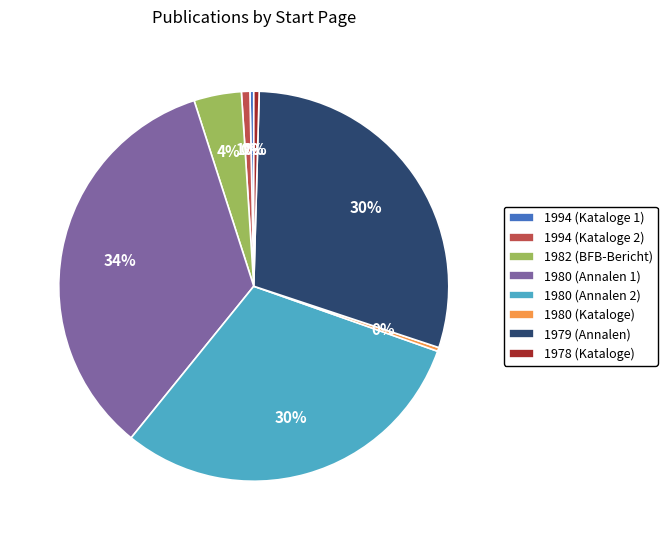

Is the sum of 1994 (Kataloge 2) and 1980 (Annalen 1) greater than half?

No